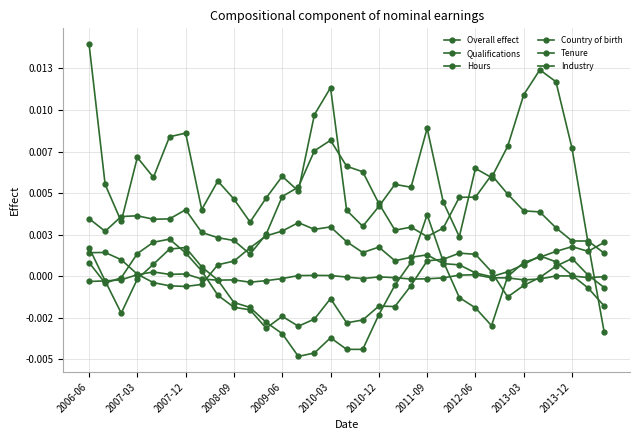

Does the chart have visible grid lines?

Yes